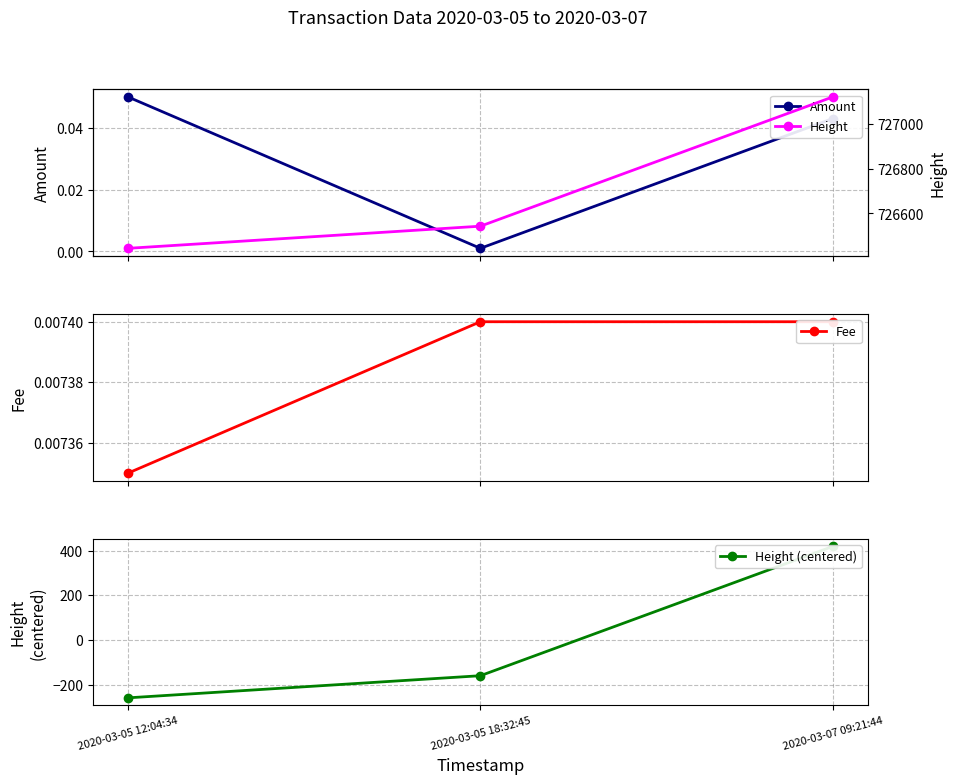

At which category does the chart reach its peak across all series?

2020-03-07 09:21:44